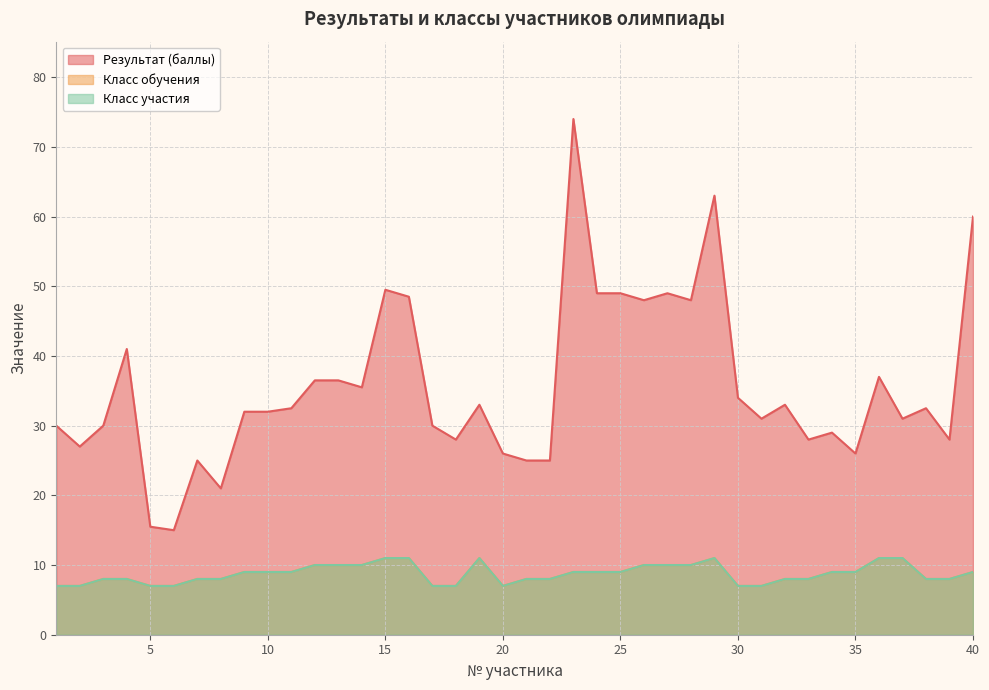

What is the minimum value for Результат (баллы)?

15.0